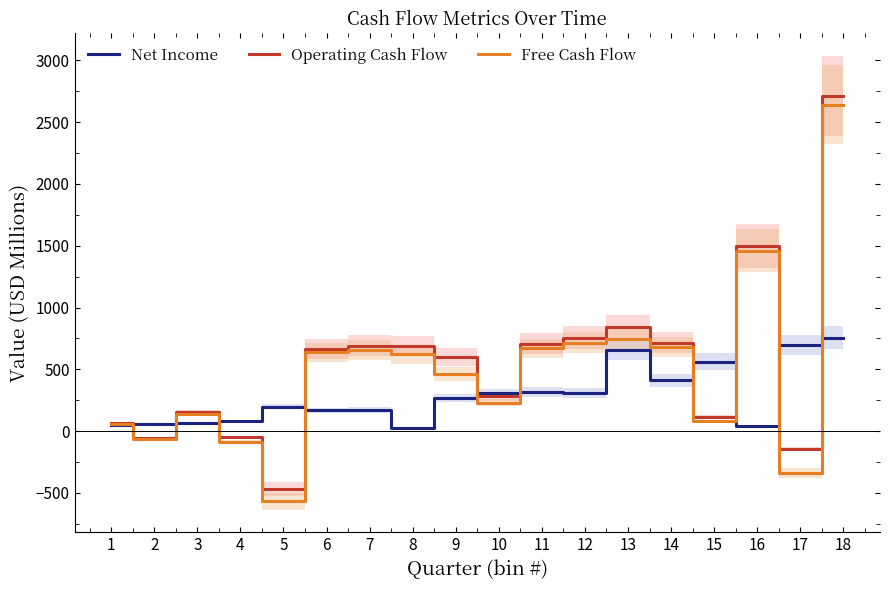

List the series in order of their overall mean, lowest first.

Net Income, Free Cash Flow, Operating Cash Flow